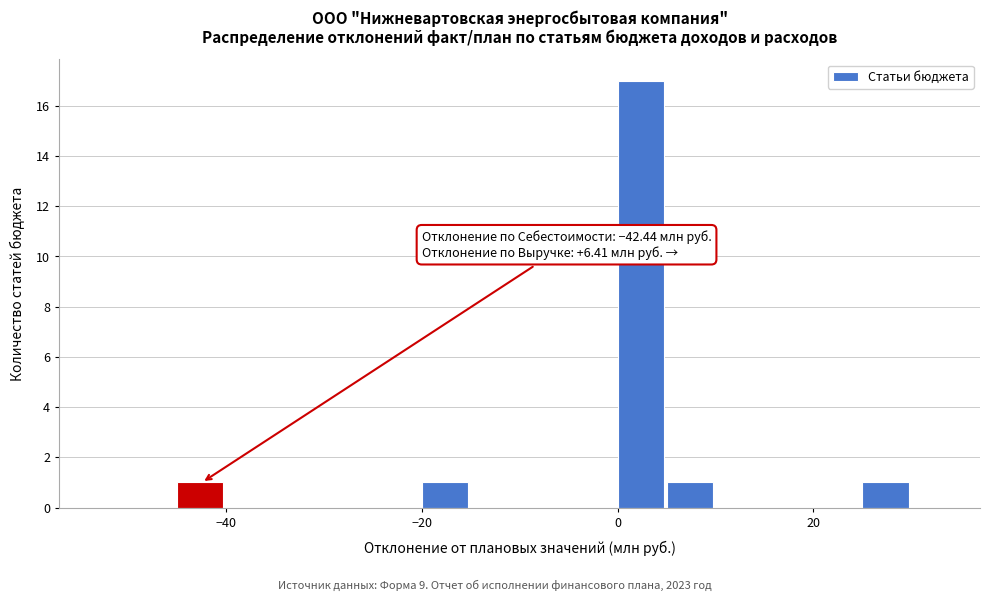

Around what value on the x-axis is the tallest bar? Give the approximate position of its centre, as read against the axis.

2